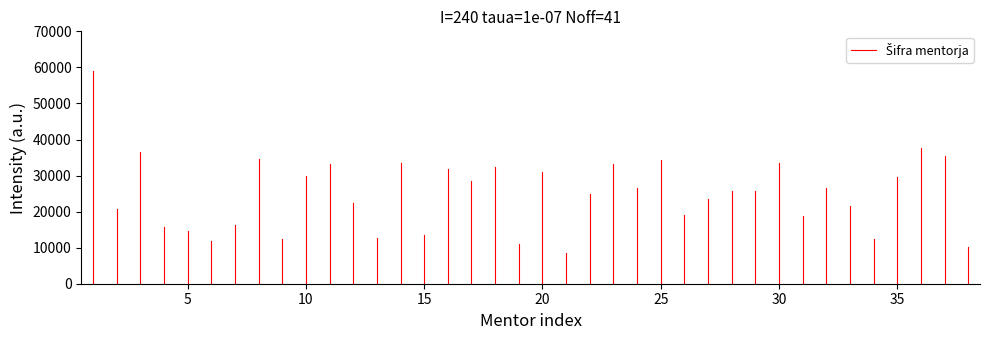

How many lines are shown in the chart?

1